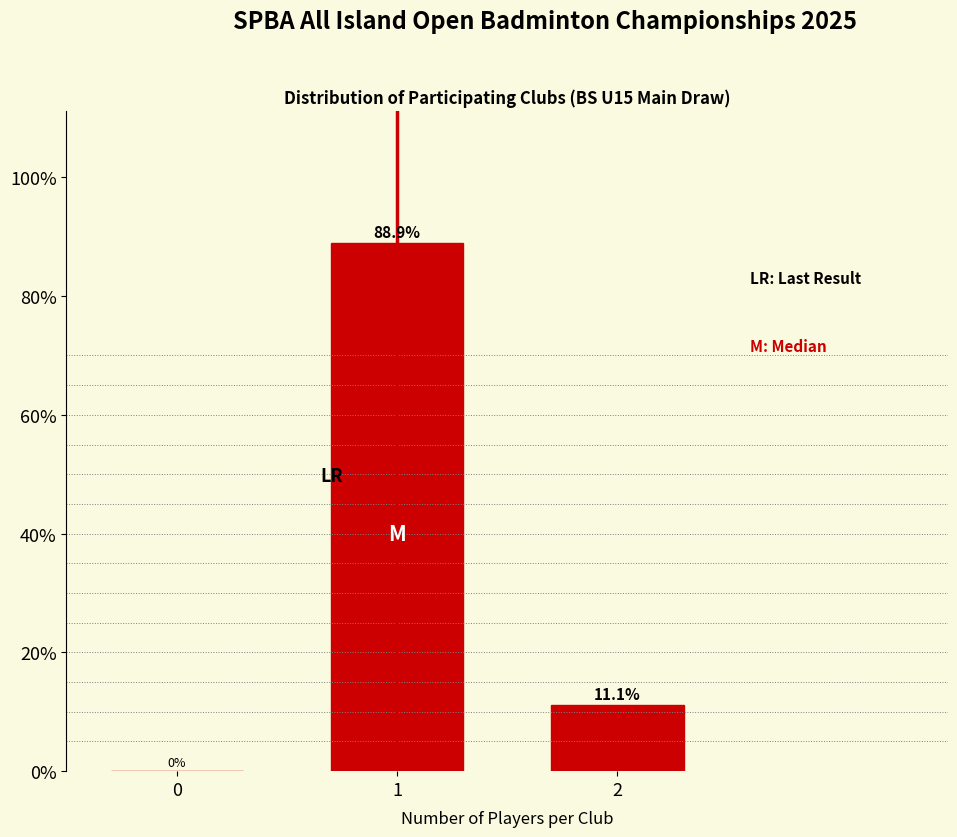

Reading right to left, transcribe all the data shown in this chart.

2=11.1	1=88.9	0=0.0